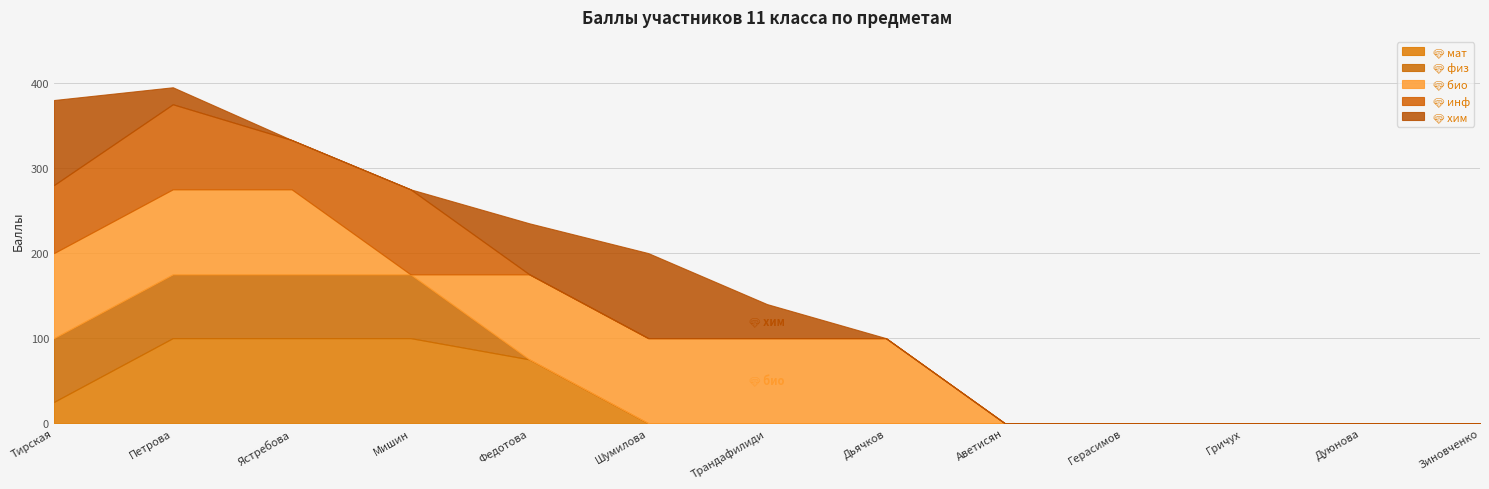

What is the sum of all 💎 мат values?

400